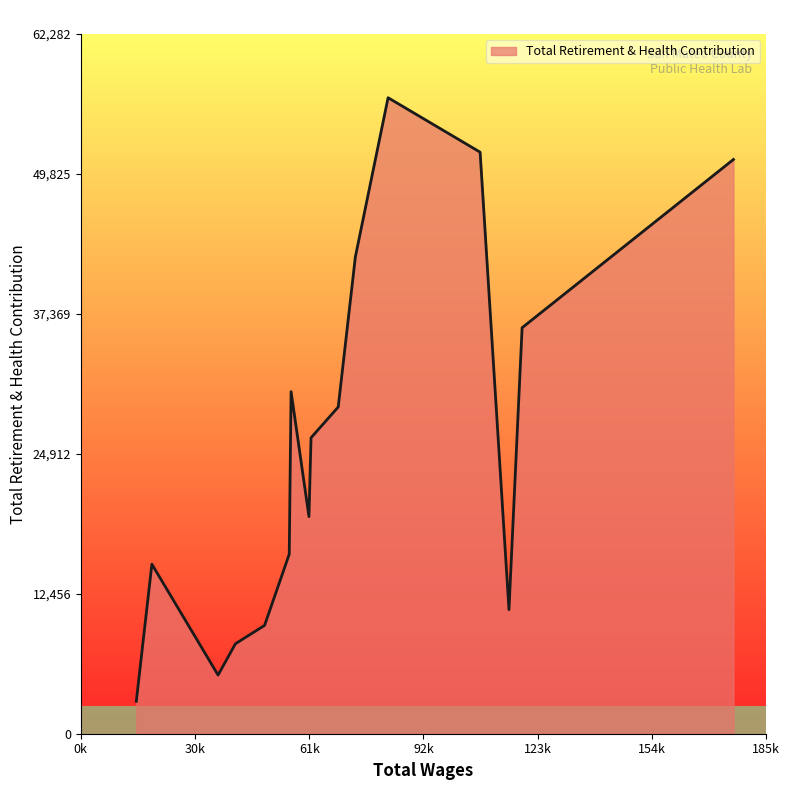

What is the maximum value shown in the chart?

56620